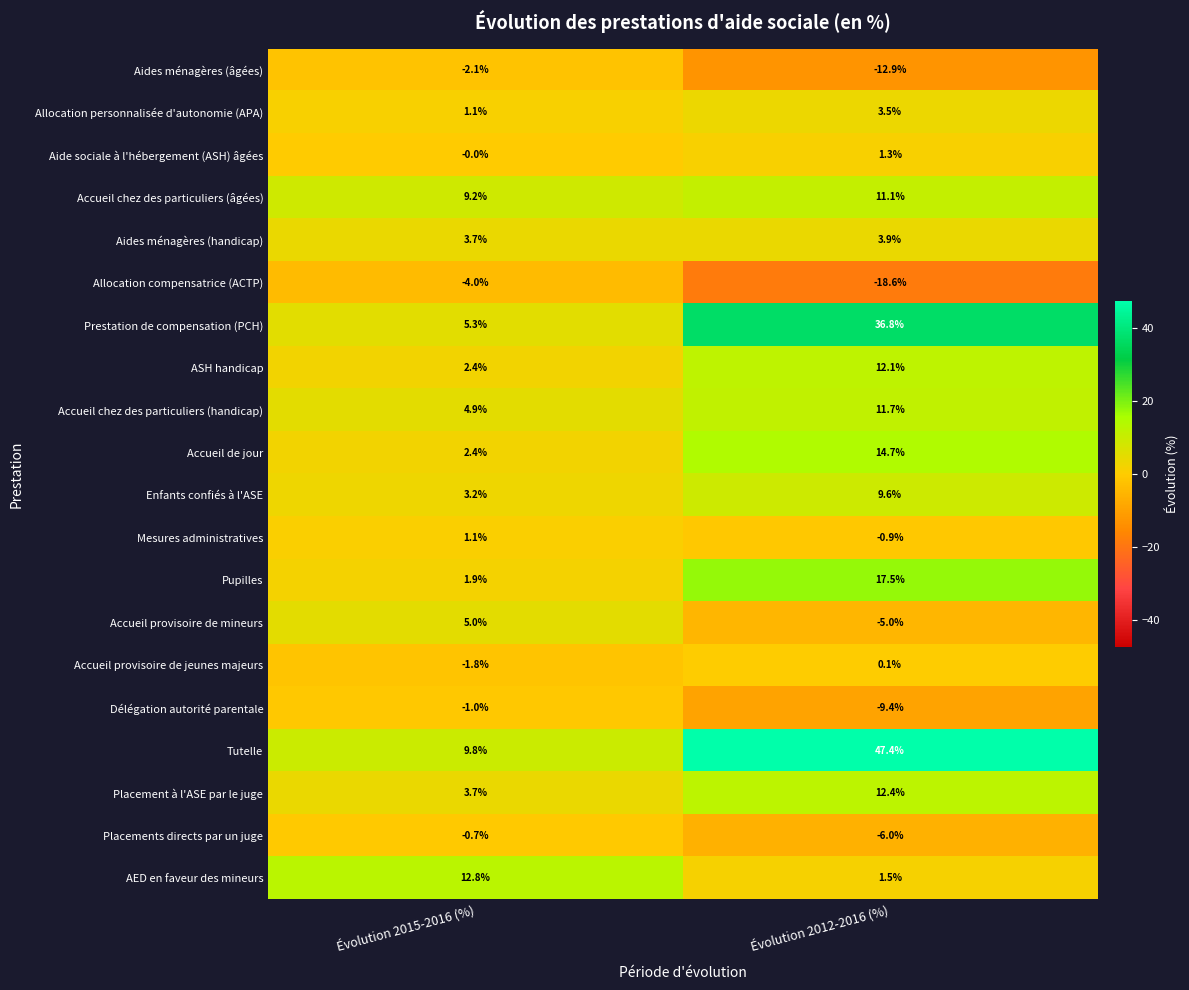

Which series has the largest total across all categories?

Tutelle